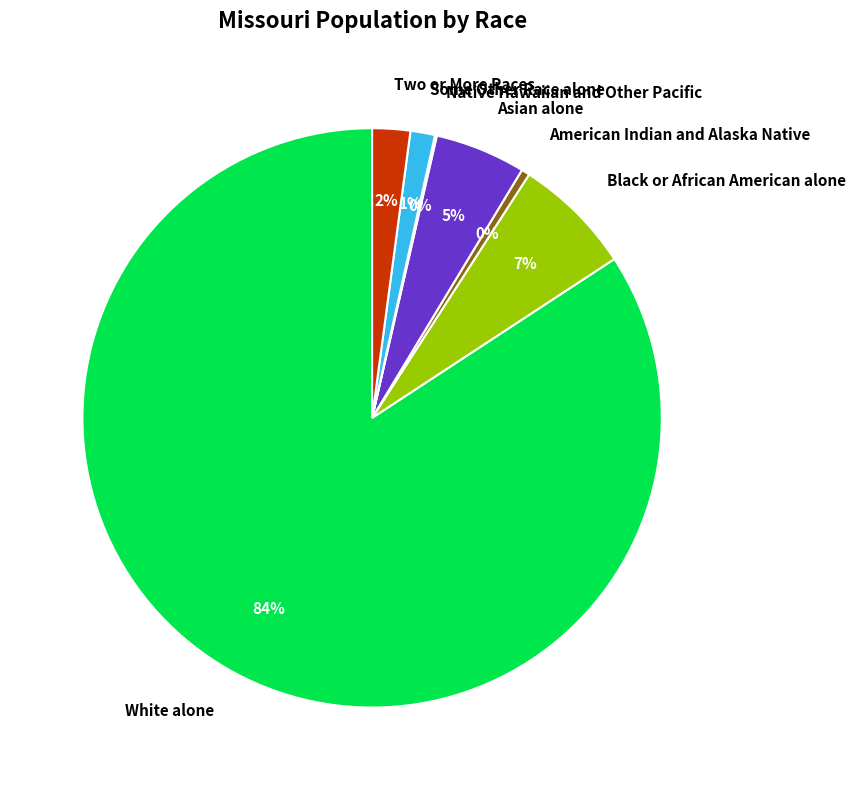

Which slice is the largest?

White alone